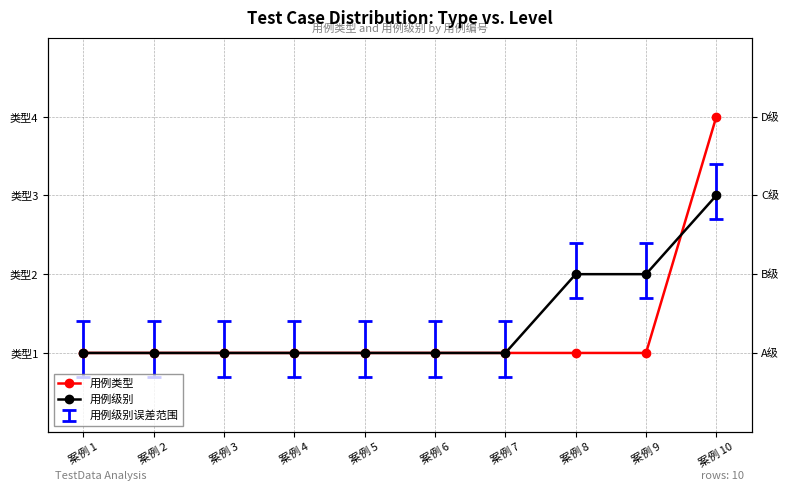

Between 案例 3 and 案例 5, which series saw the biggest shift?

用例类型